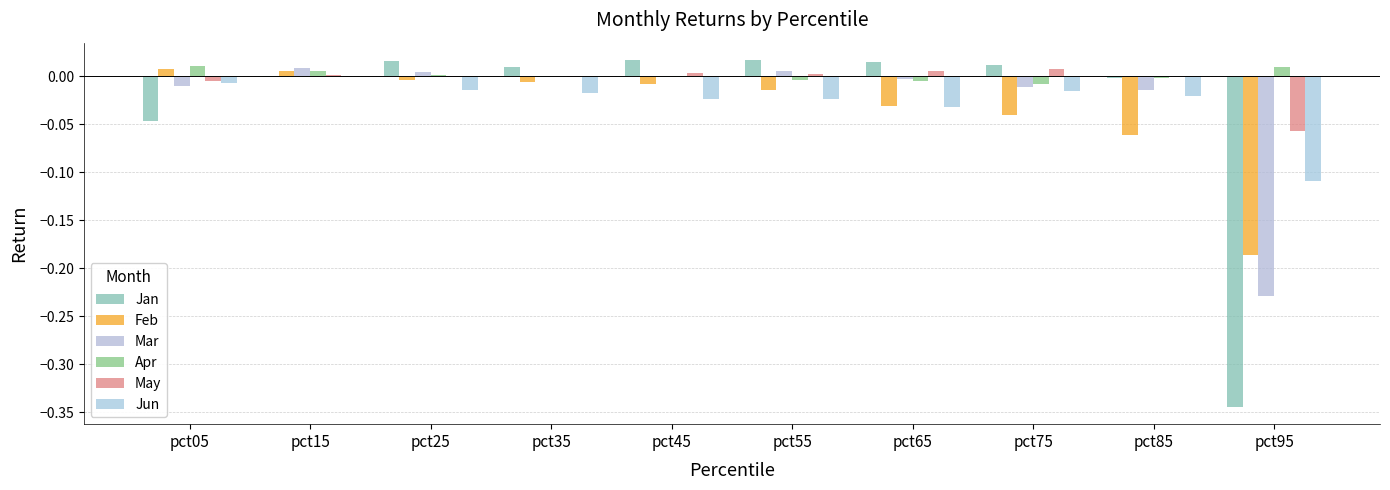

What is the difference between the maximum and minimum values in the Jan series?

0.4